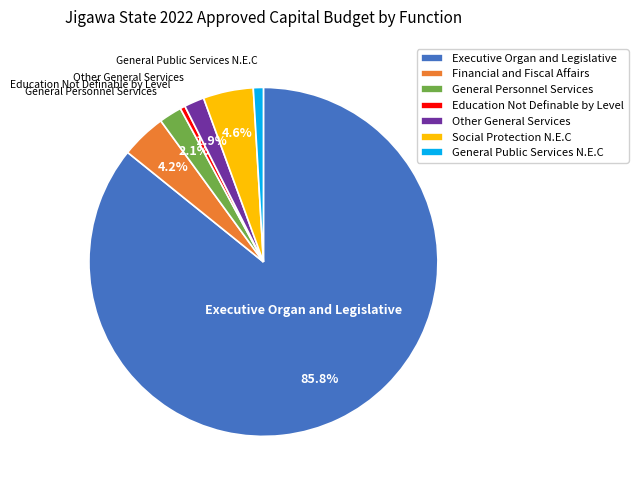

How many segments does this pie chart have?

7